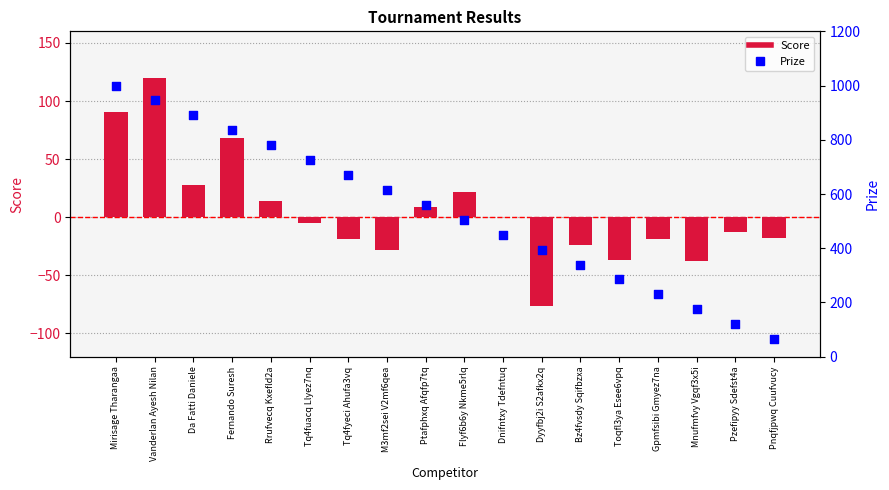

At how many categories does at least one series exceed 571?

8